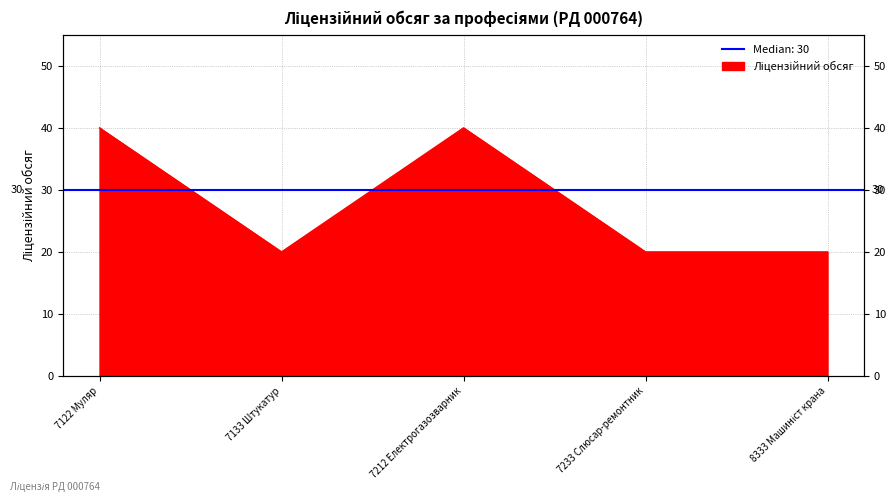

What is the label of the 5th point from the left?

8333 Машиніст крана